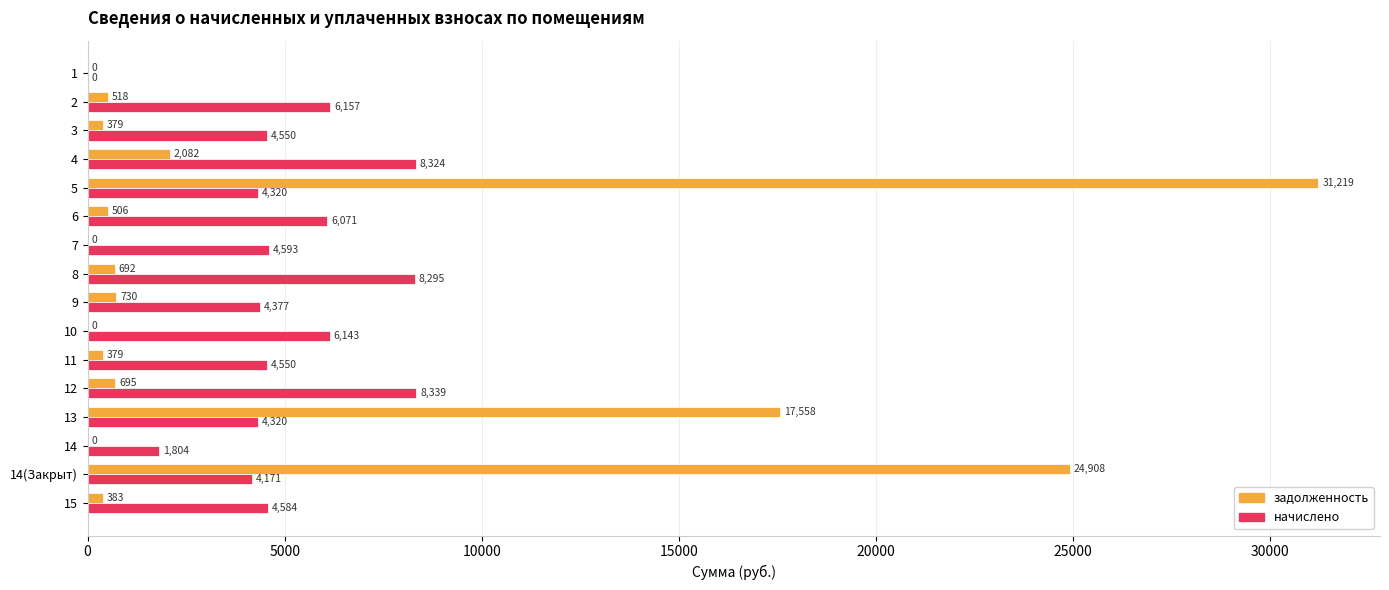

True or false: задолженность has a value of 24907.9 at 14(Закрыт).

True